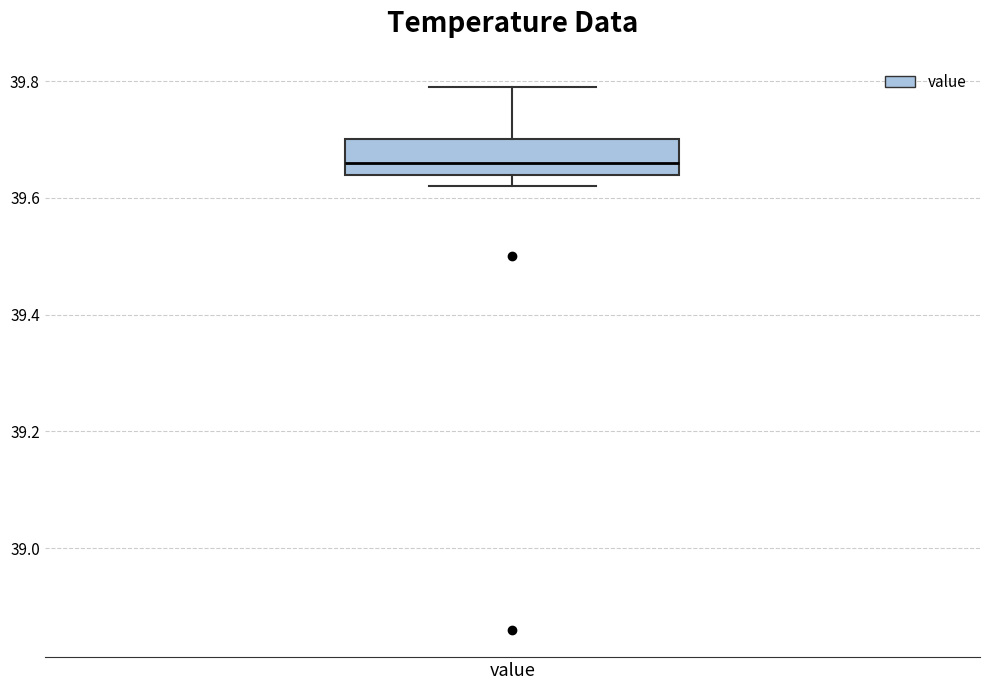

Where is the upper edge of the box for value on the y-axis? The values are not printed on the chart, so give them approximately, as read against the axis.

39.70